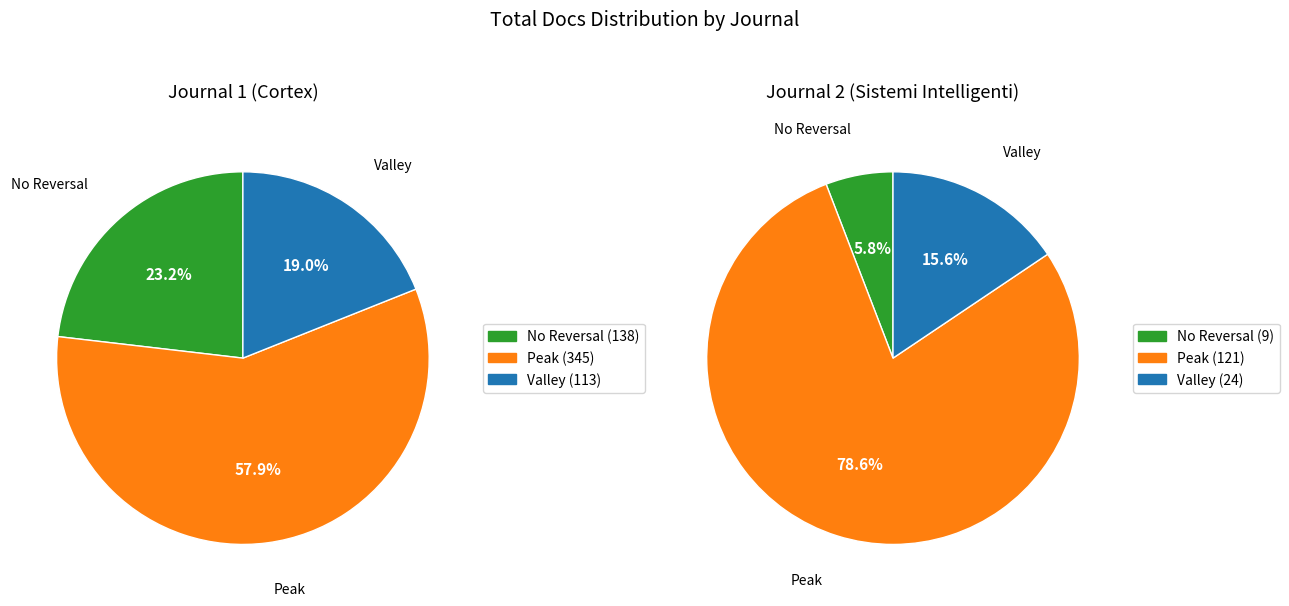

Does Sistemi Intelligenti represent more than half of the total?

No